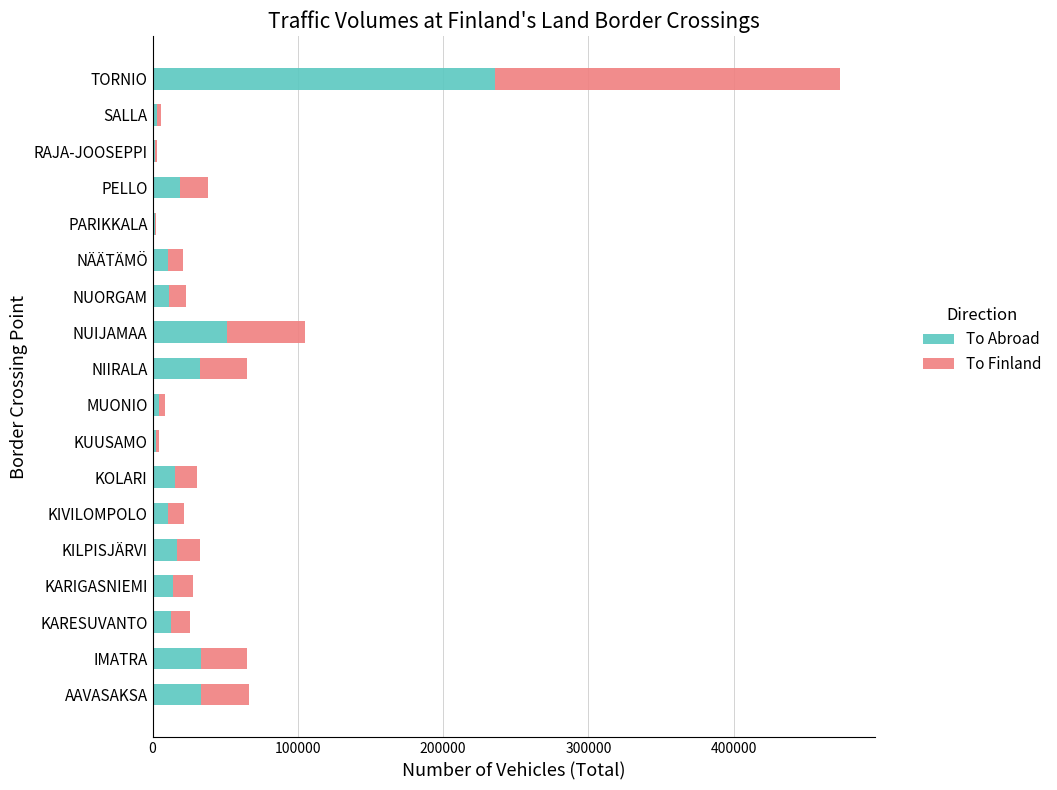

At which category is the sum across all series the highest?

TORNIO